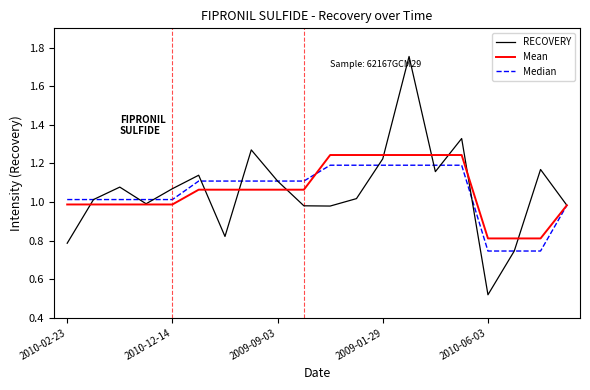

Which series has the widest spread of values?

RECOVERY